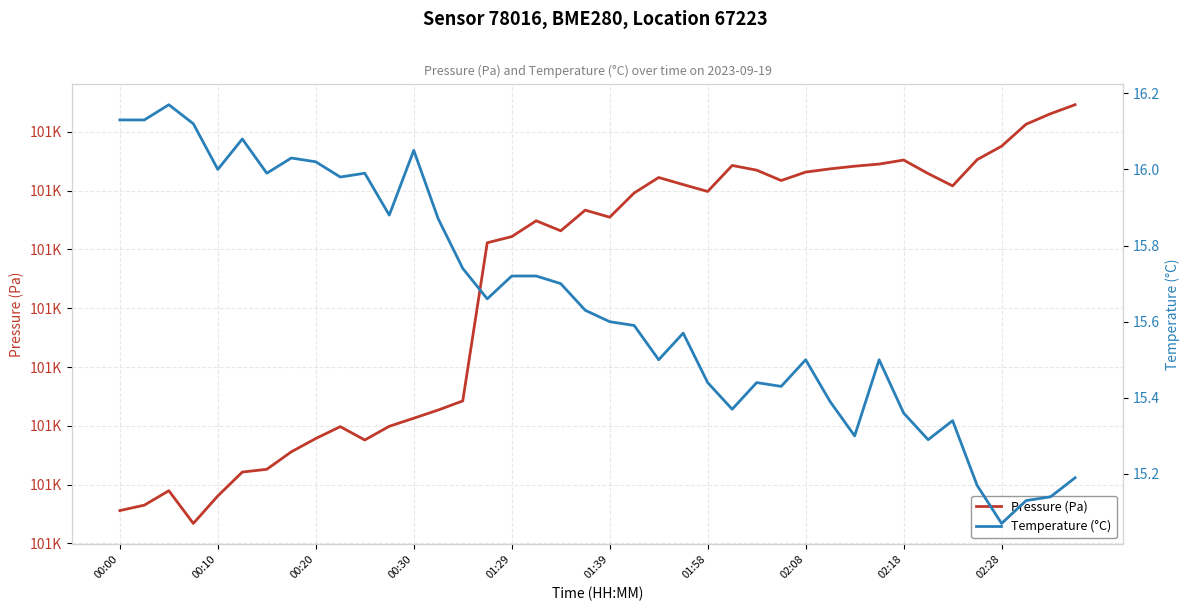

True or false: Pressure (Pa) and Temperature (°C) cross at least once.

False